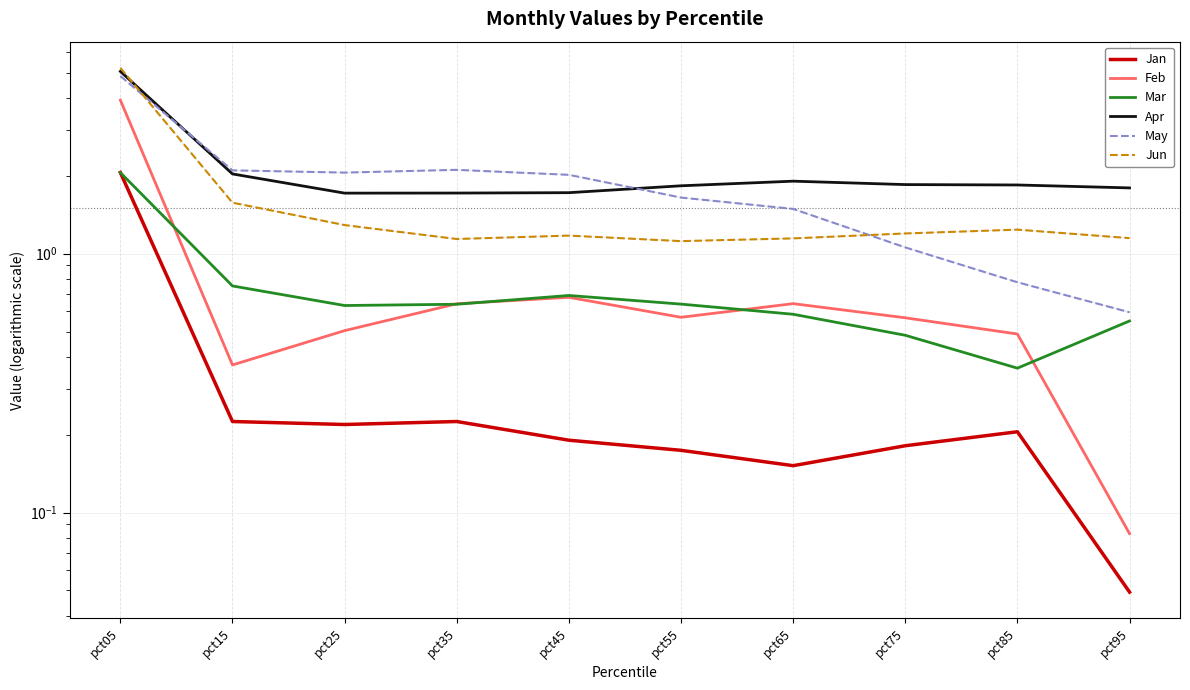

How many interior local valleys does the May series have?

1